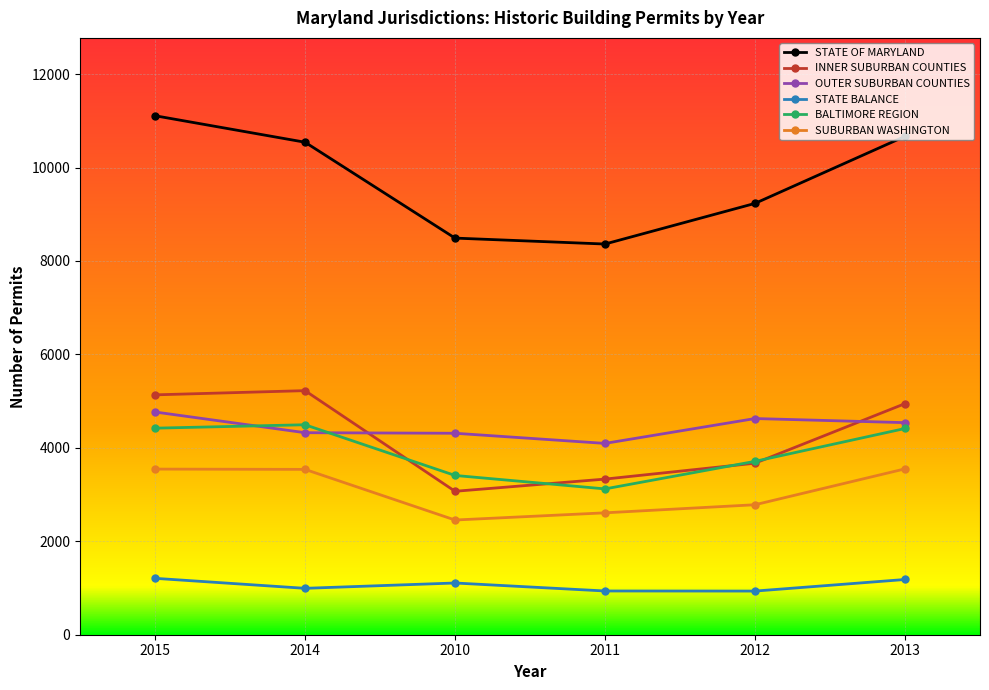

Is the value of SUBURBAN WASHINGTON at 2010 greater than the value of STATE OF MARYLAND at 2010?

No